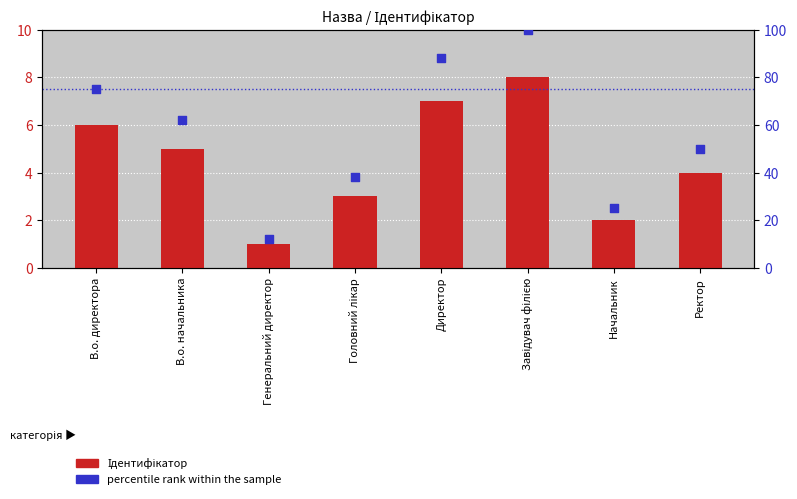

At which category is the sum across all series the highest?

Завідувач філією